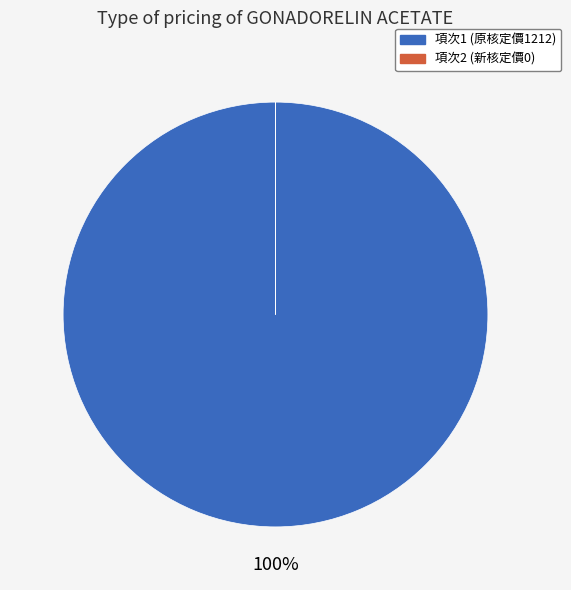

What is the majority slice?

項次1 (原核定價1212)